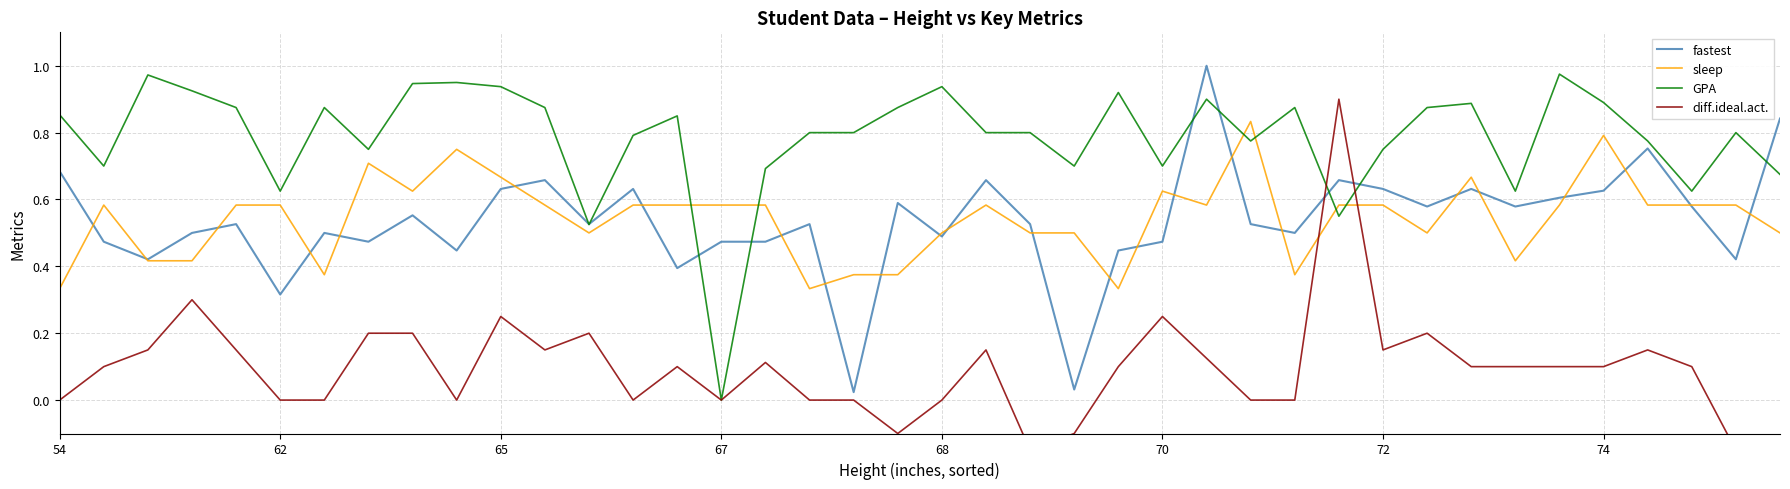

What is the sum of all GPA values?

31.5